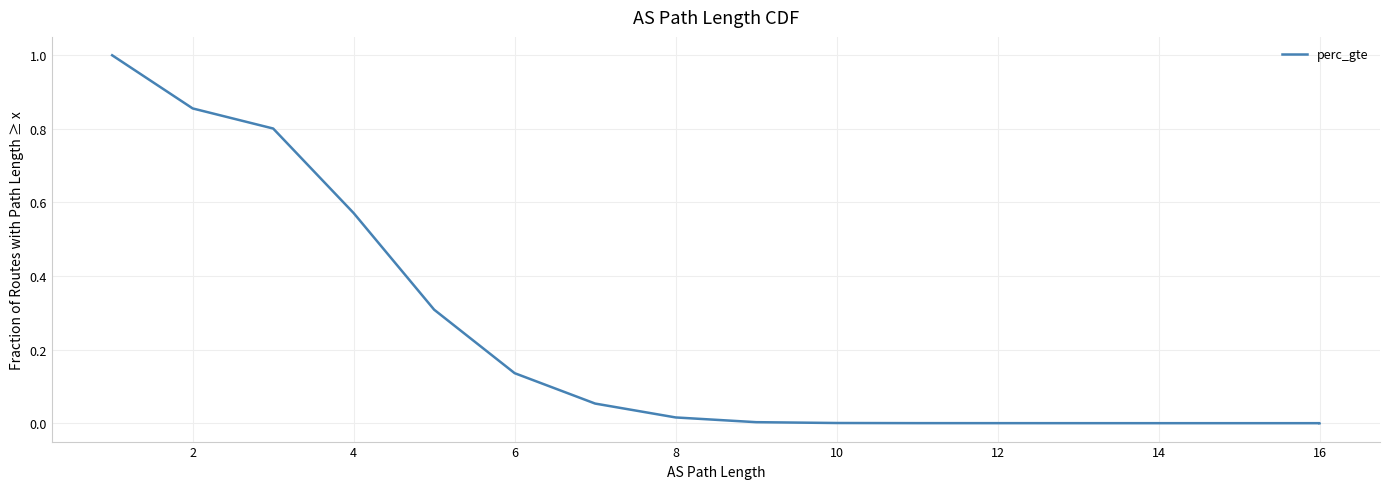

Which label corresponds to the smallest value in the chart?

16